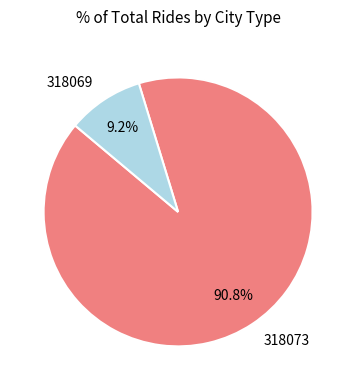

To the nearest percent, what is the difference between the 318073 and 318069 slice percentages?

82%